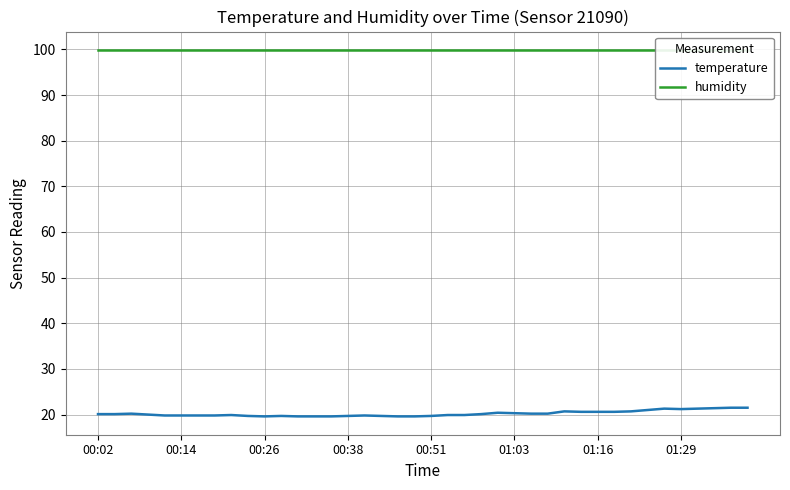

Is it true that humidity equals 62.7 at 17?

False